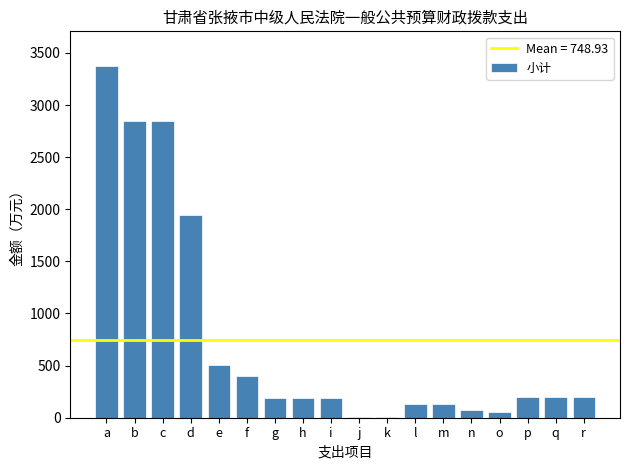

True or false: the data shows 4866.0 at b.

False